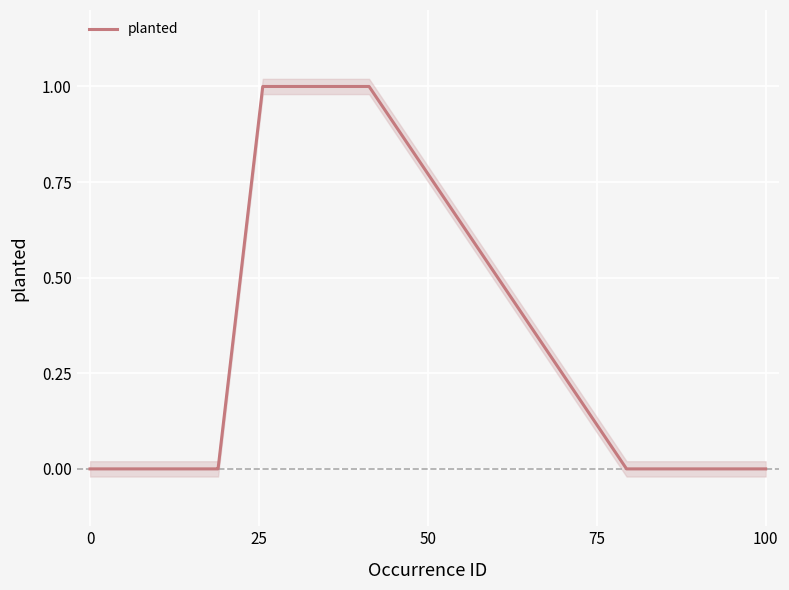

What is the difference between the maximum and minimum values?

1